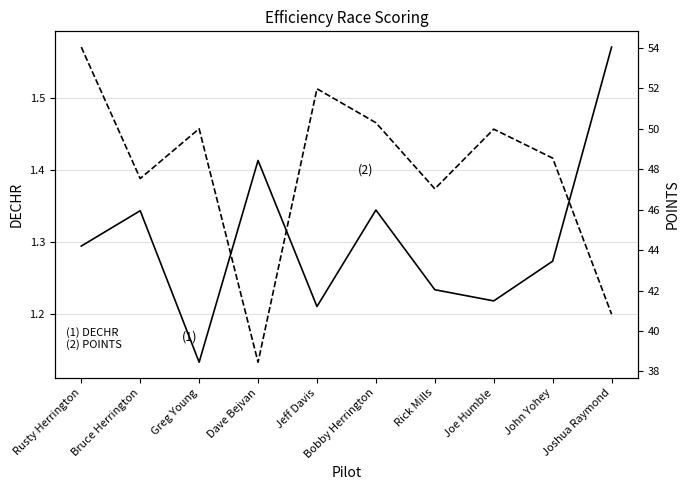

What is the label of the 9th point from the left?

John Yohey